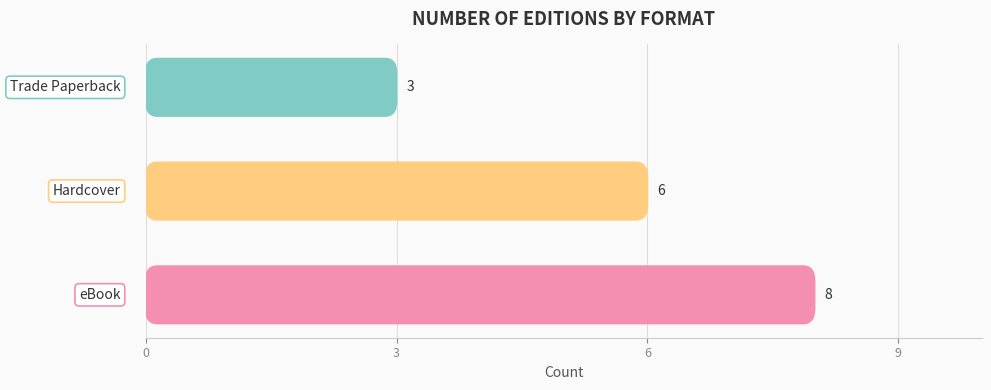

Is it true that the value at 0 is 4?

False